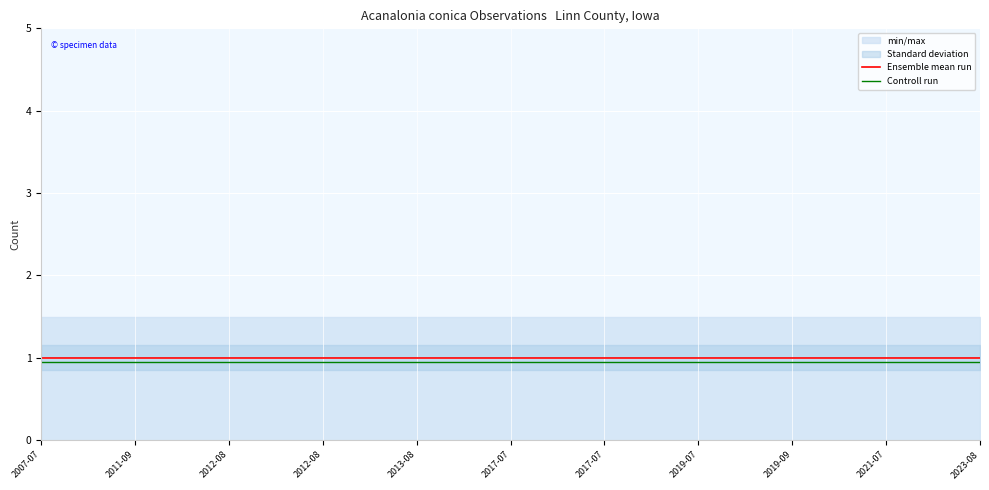

The Controll run series shows 1.5 at 2021-07. True or false?

False